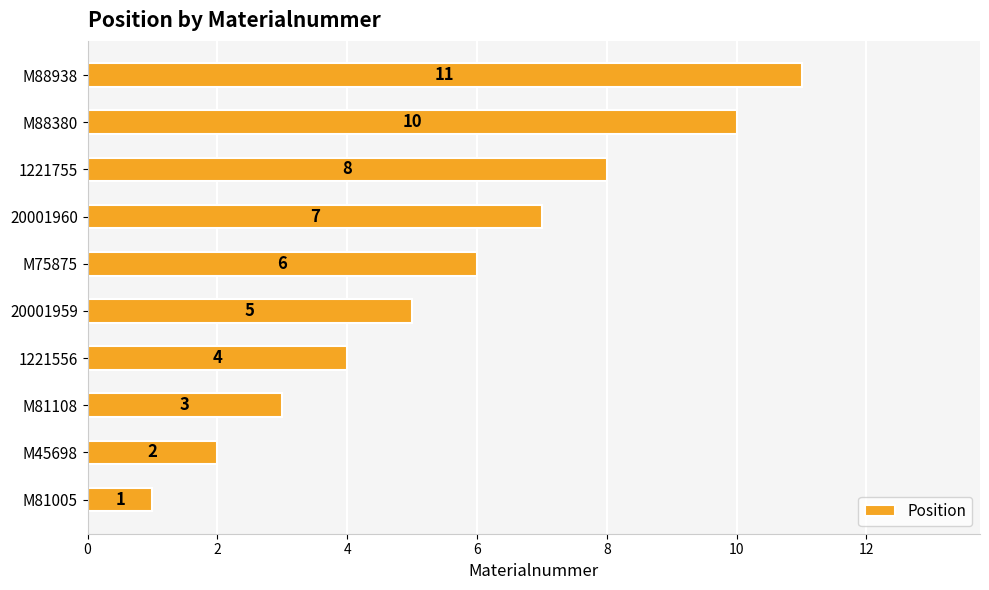

Does the chart contain stacked bars?

No